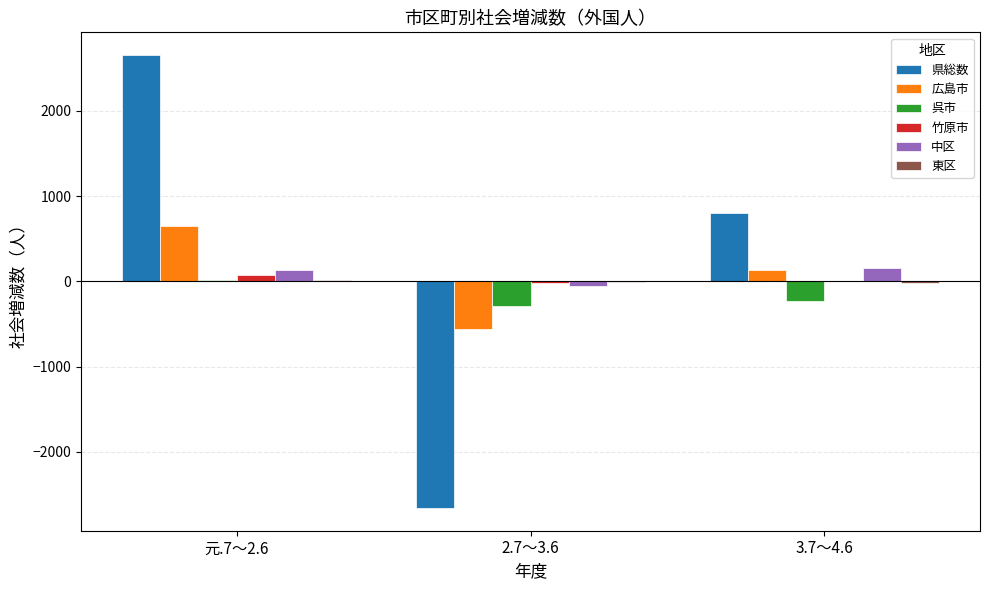

What is the sum of all 中区 values?

225